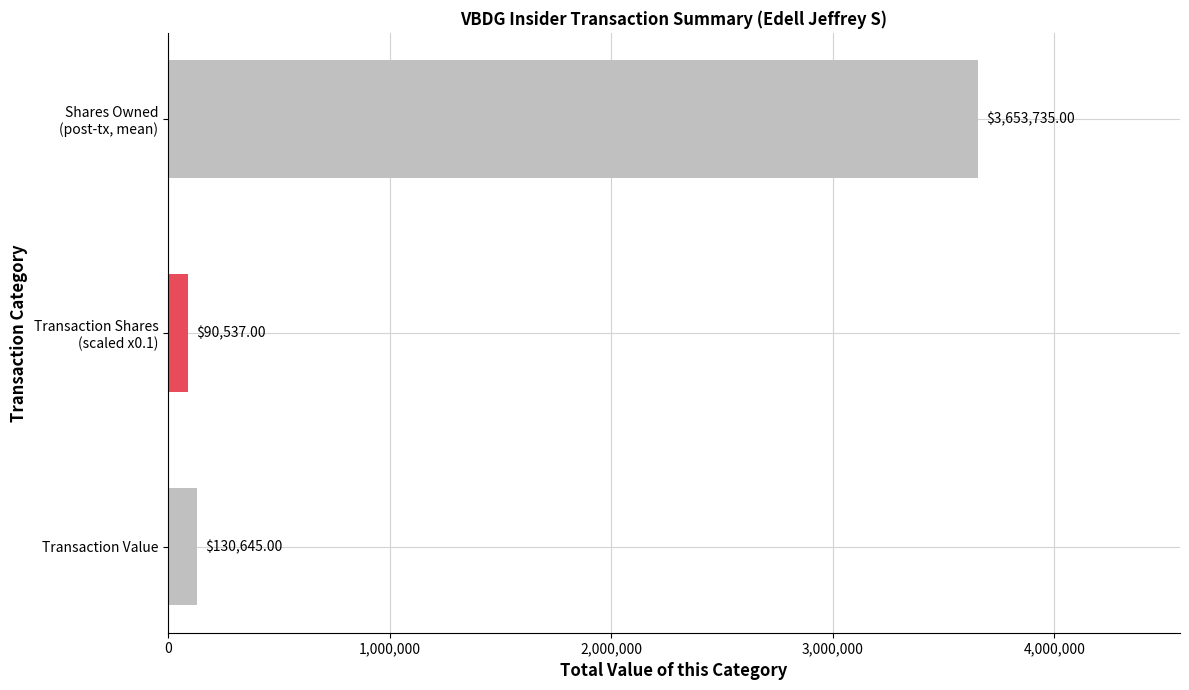

How many data points does each series have?

3